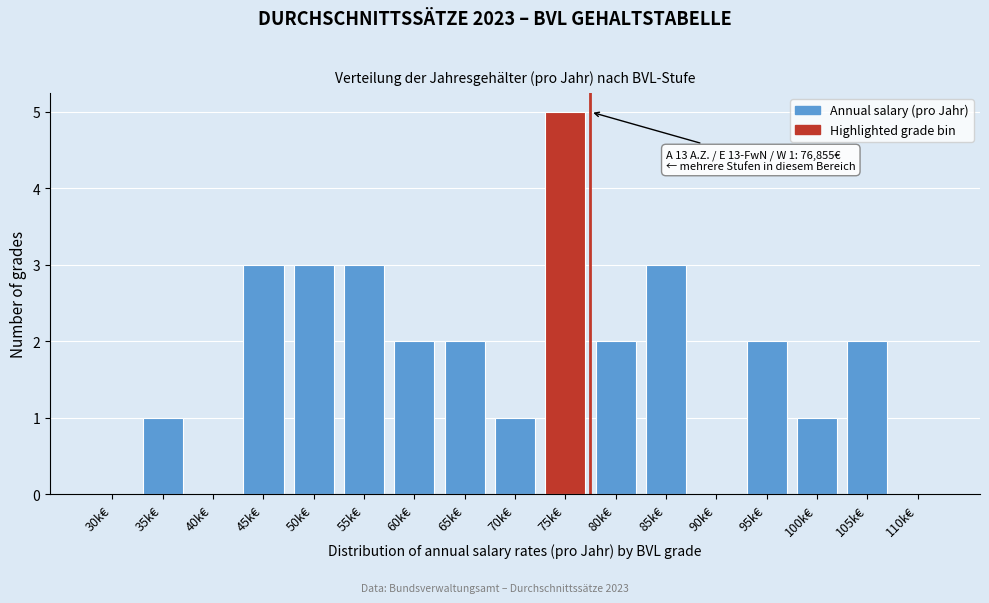

Reading right to left, transcribe all the data shown in this chart.

110k€=0	105k€=2	100k€=1	95k€=2	90k€=0	85k€=3	80k€=2	75k€=5	70k€=1	65k€=2	60k€=2	55k€=3	50k€=3	45k€=3	40k€=0	35k€=1	30k€=0